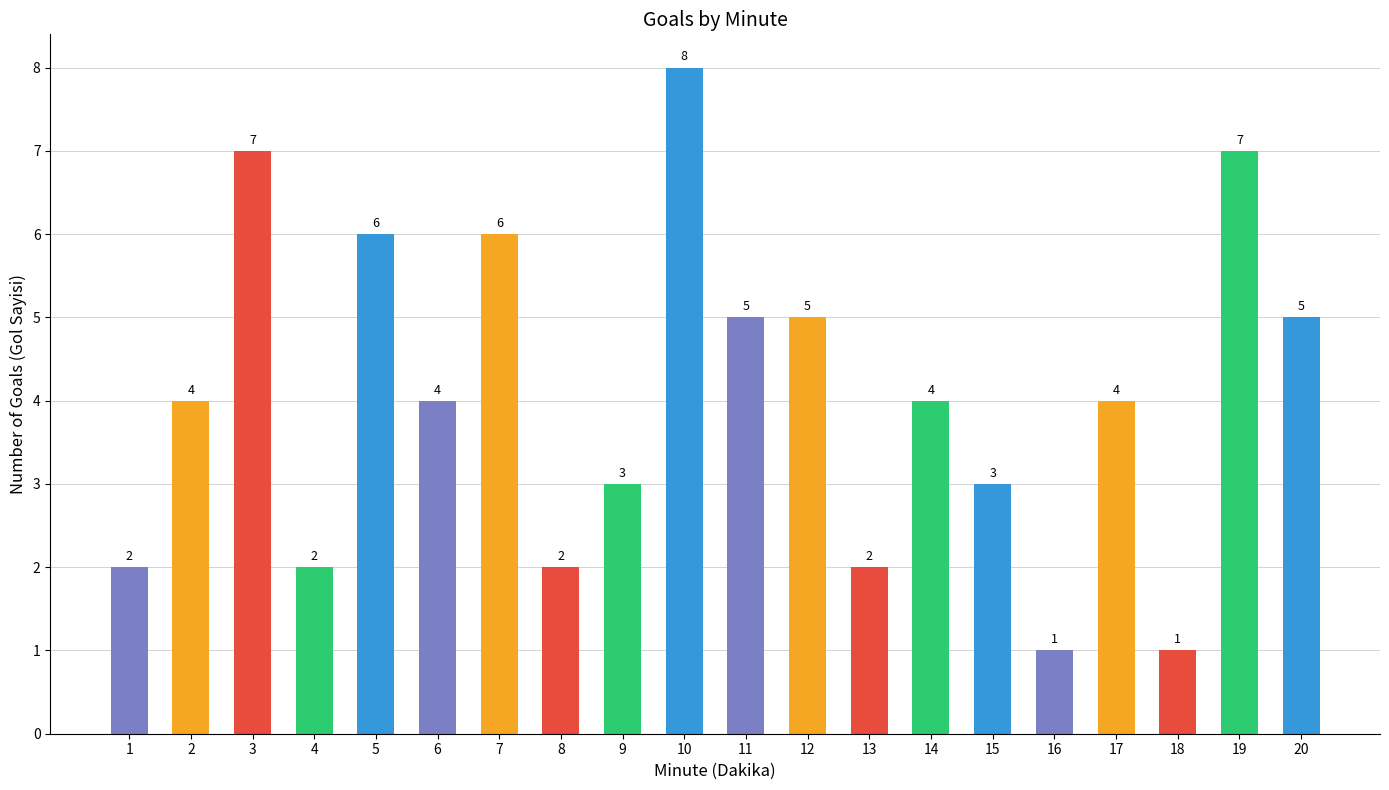

Between 19 and 9, which is larger?

19